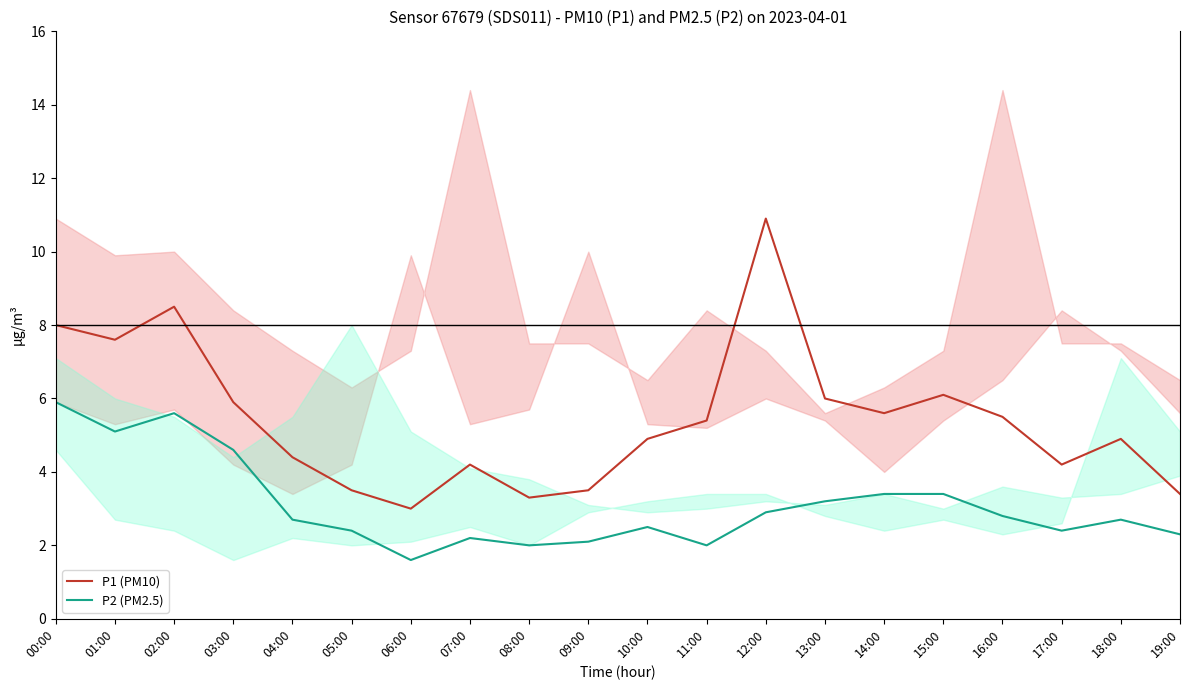

The value of P2 (PM2.5) at 01:00 is 5.1. True or false?

True